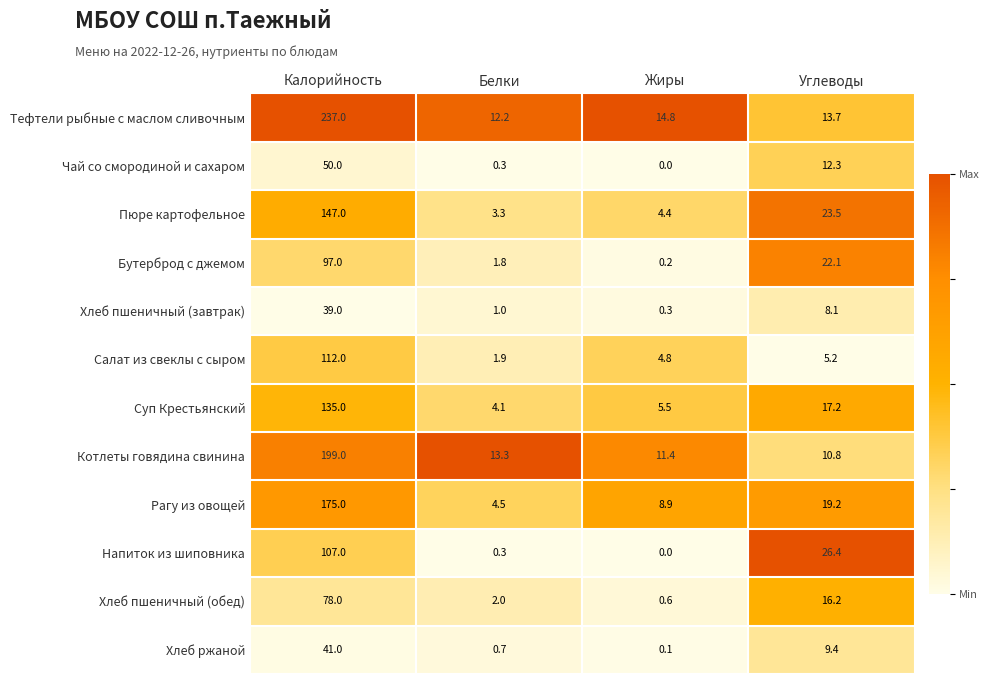

At which category is the sum across all series the highest?

Калорийность